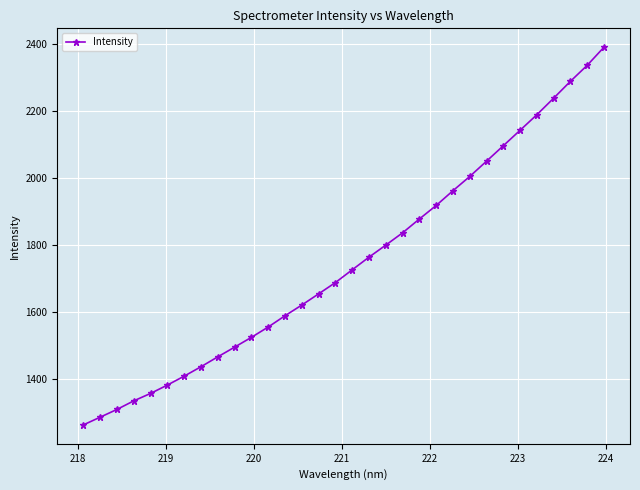

True or false: there are more than 2 points higher than both neighbors.

False